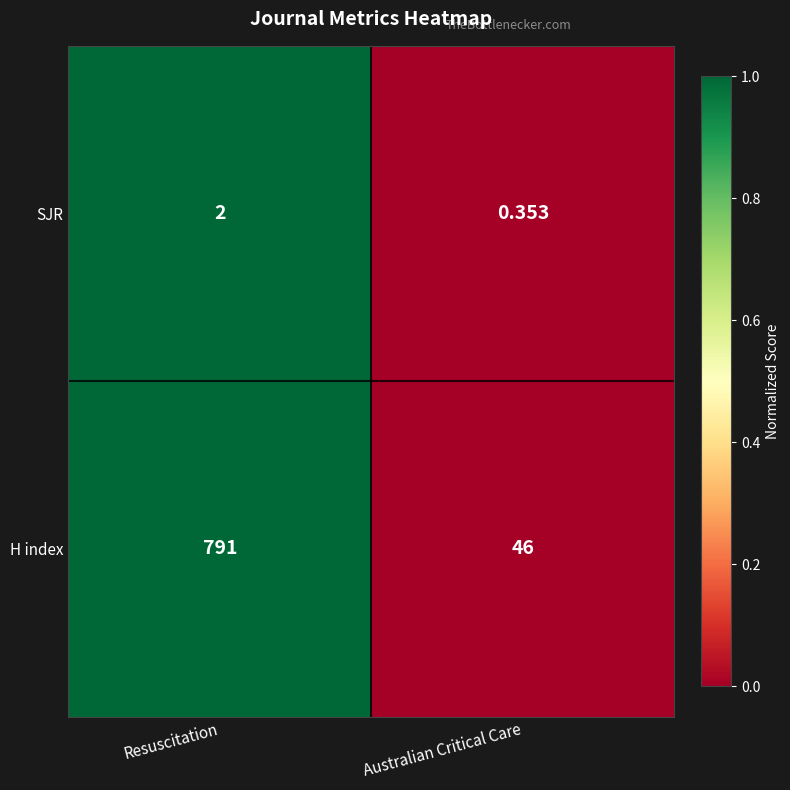

Between Resuscitation and Australian Critical Care, which series saw the biggest shift?

H index